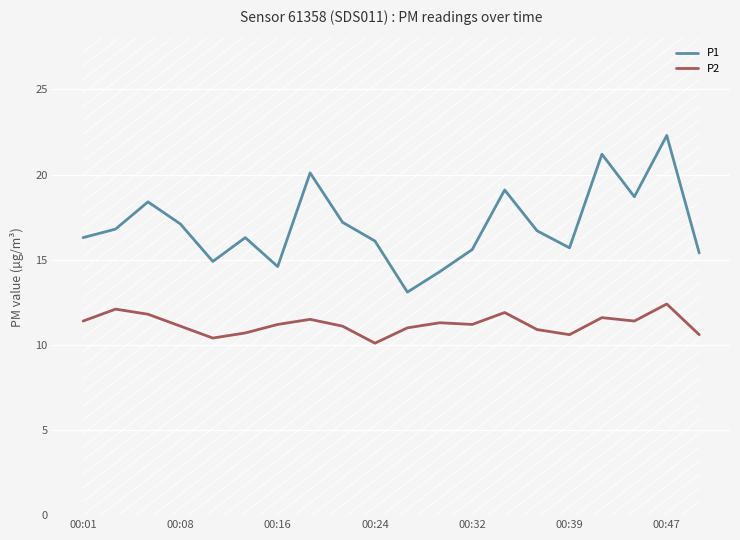

What is the maximum value for P1?

22.3